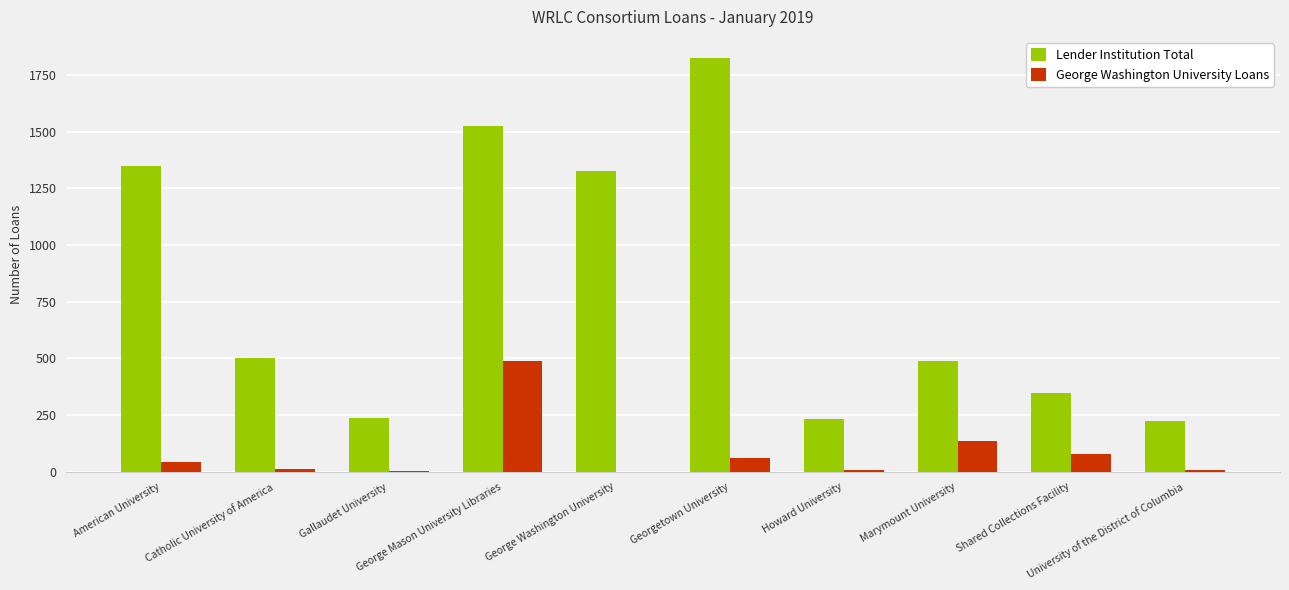

Between Marymount University and University of the District of Columbia, which series saw the biggest shift?

Lender Institution Total